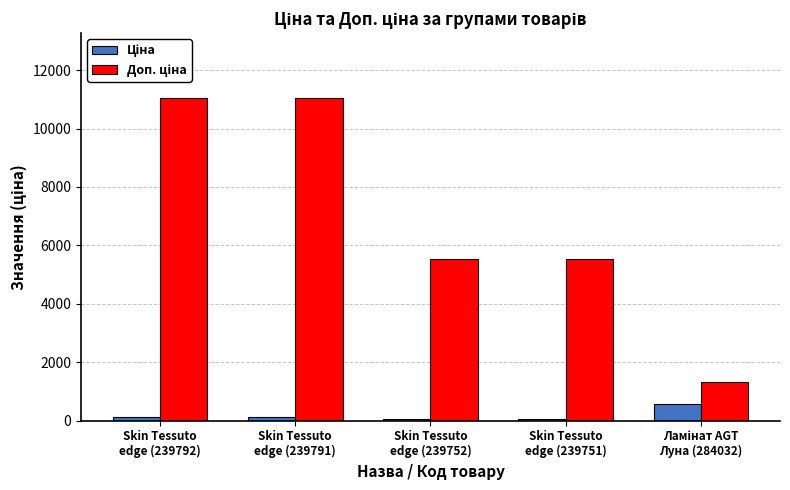

At how many categories does at least one series exceed 1923?

4